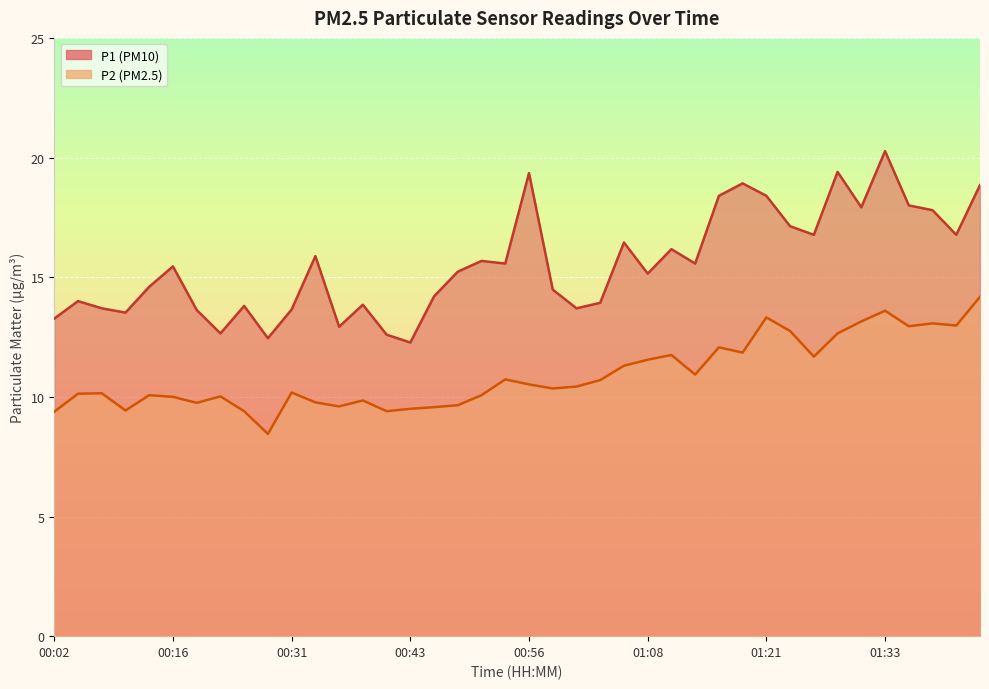

What is the value of the P1 point at the 20th from the left?

15.6